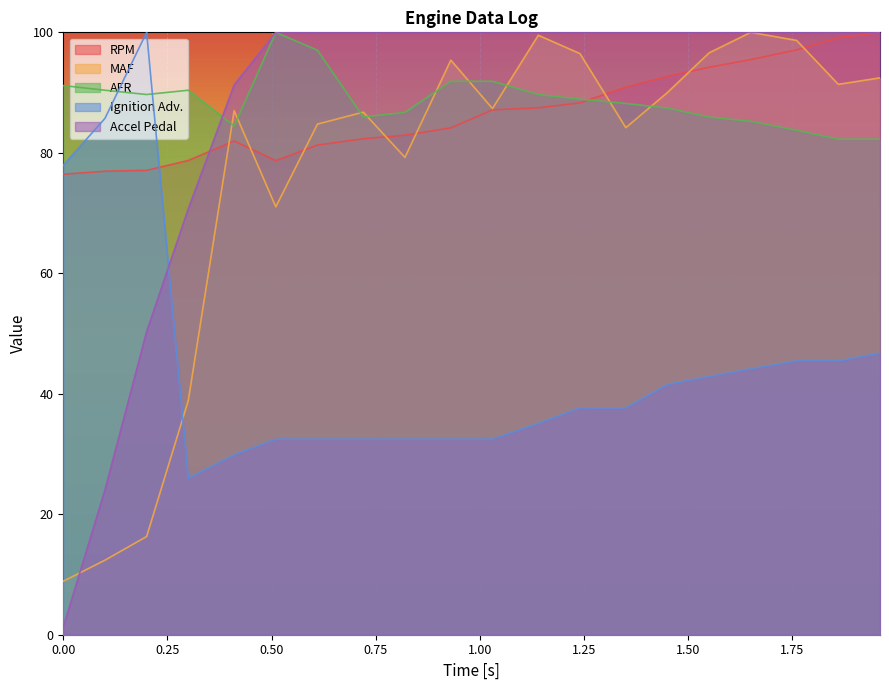

Is it true that Accel Pedal equals 100.0 at 0.82?

True